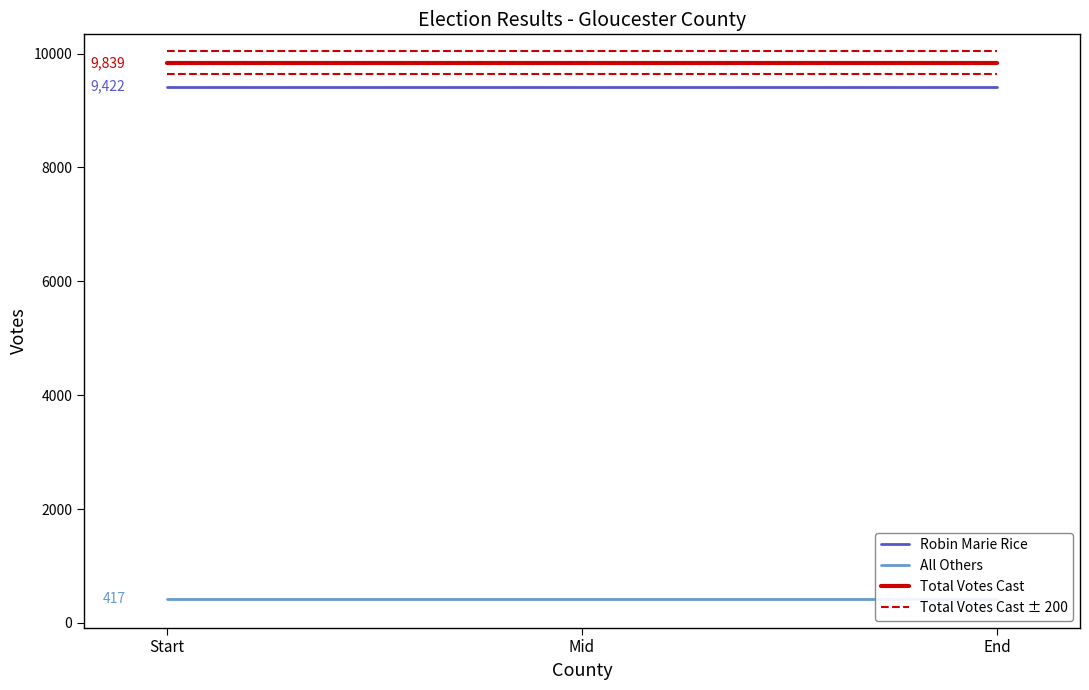

Does the chart display data point markers on the line(s)?

No